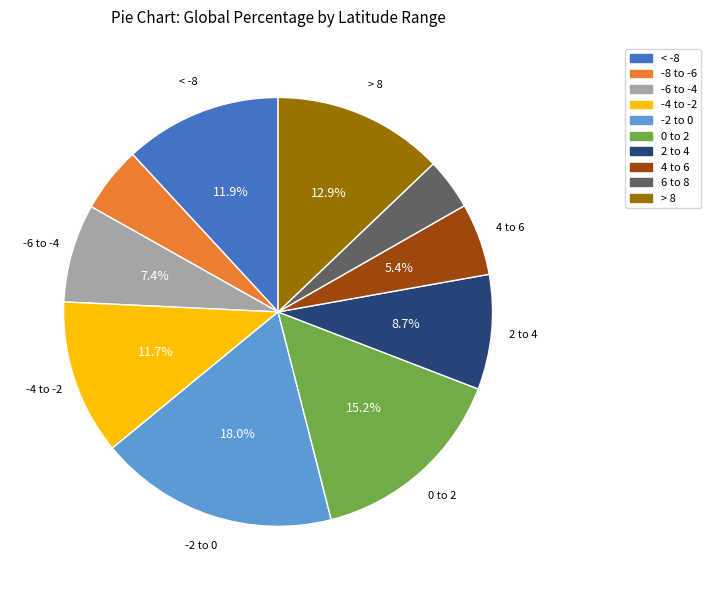

Which slice is the largest?

-2 to 0